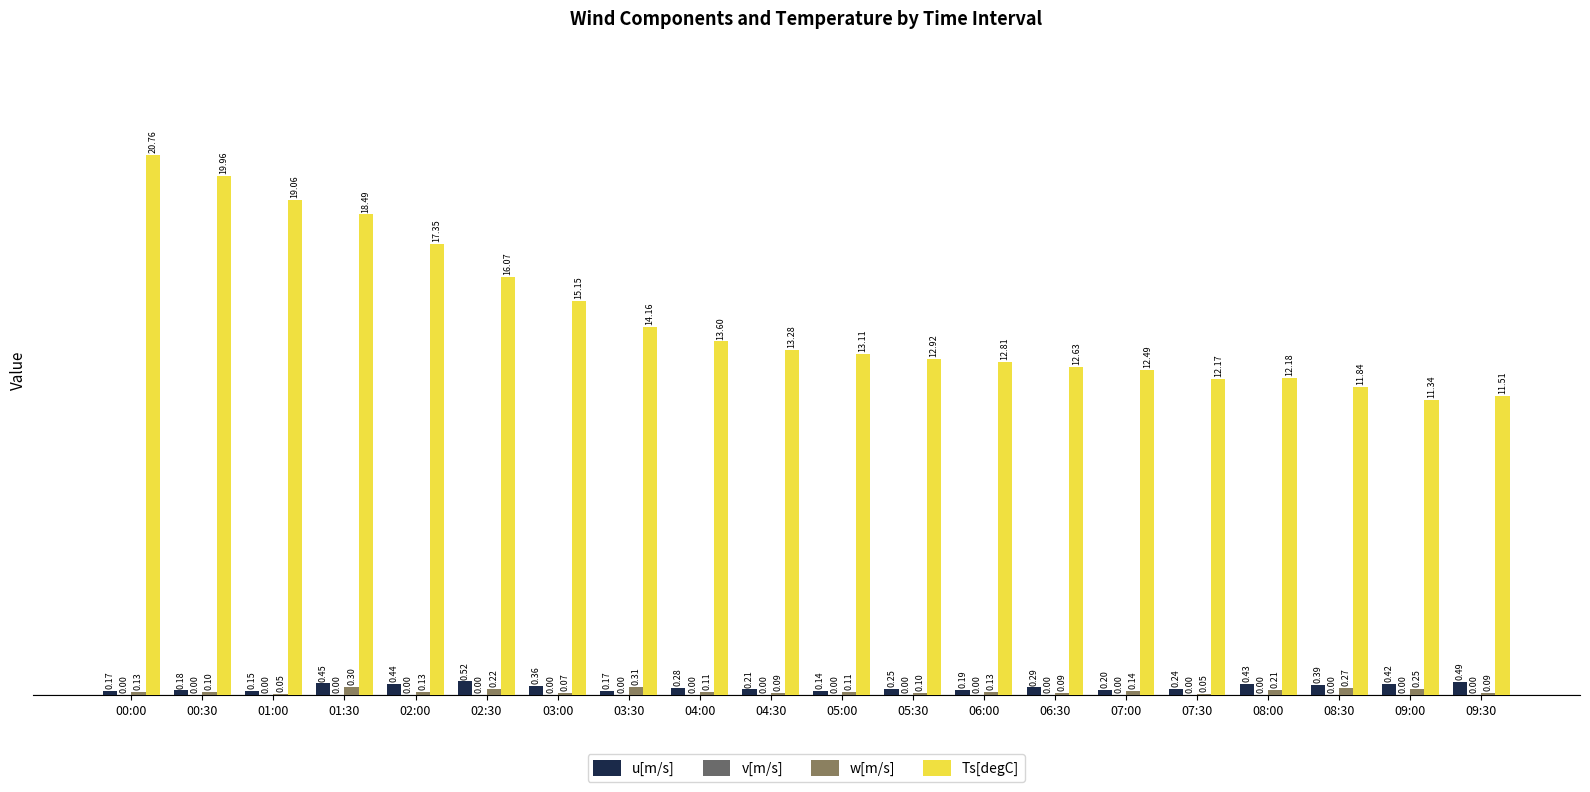

How many groups of bars are there?

20